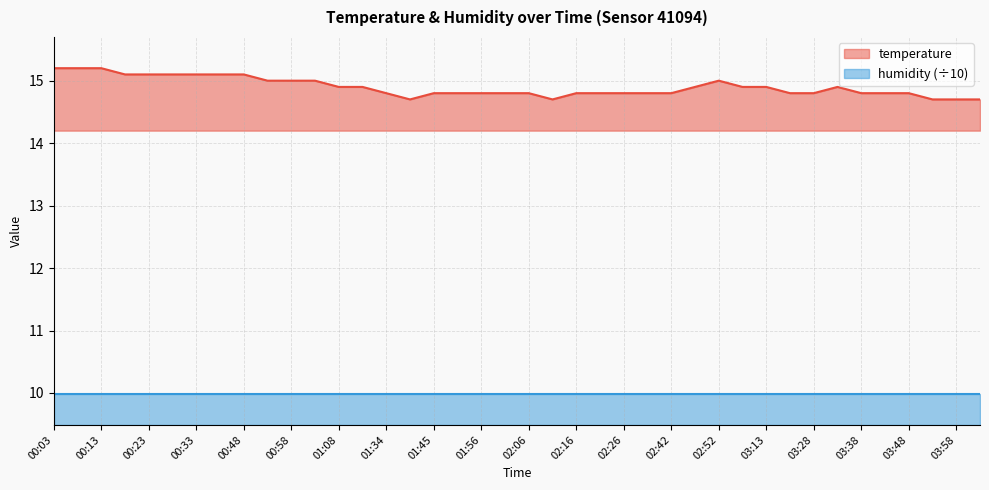

Which label corresponds to the smallest value in the chart?

01:40